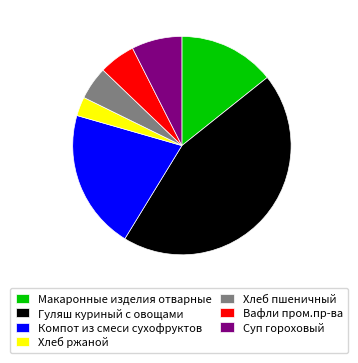

Combined, do Хлеб ржаной and Гуляш куриный с овощами account for over 50%?

No